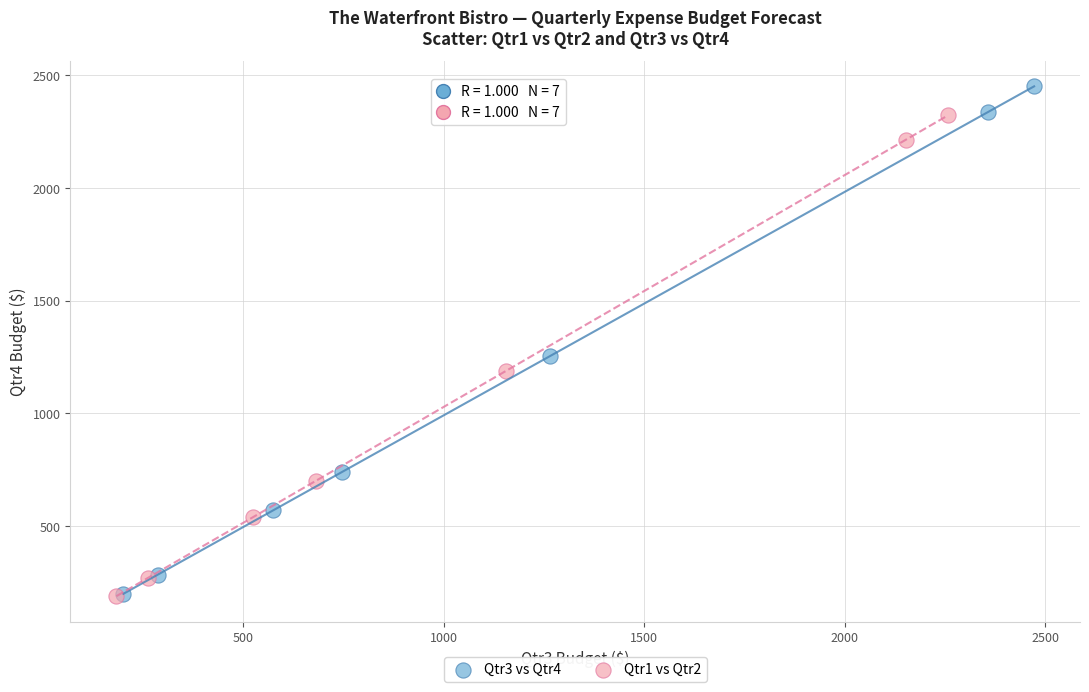

Which series has the widest spread of Y values?

Qtr3 vs Qtr4